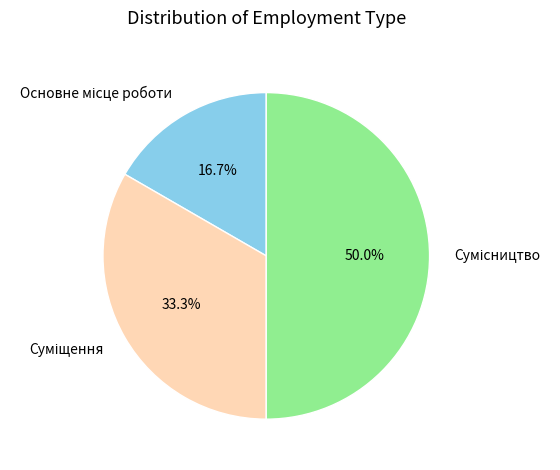

The Сумісництво slice represents 37% of the pie. True or false?

False